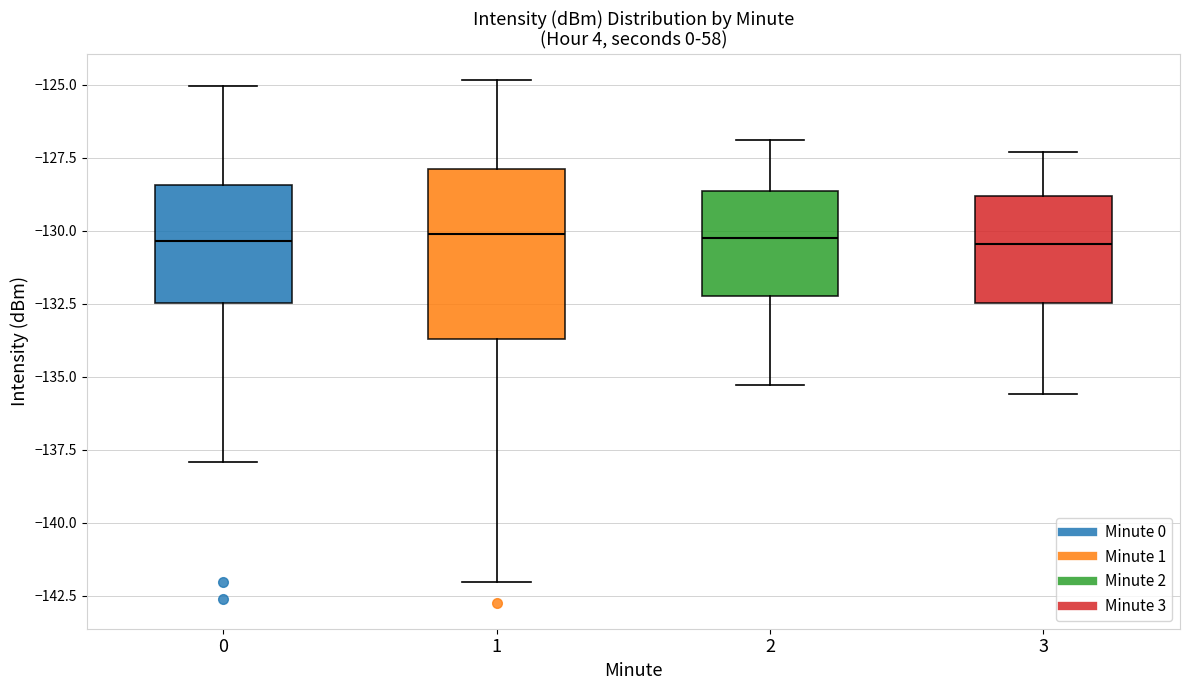

Reading left to right, transcribe this box plot: for each box, give where its median line is, the range the box spans, and where its two whiskers end, as read against the y-axis. The values are not printed on the chart, so give them approximately, as read against the axis.

0: median -130.5, box -132.5 to -128.5, whiskers -138.0 to -125.0
1: median -130.0, box -133.5 to -128.0, whiskers -142.0 to -125.0
2: median -130.0, box -132.0 to -128.5, whiskers -135.5 to -127.0
3: median -130.5, box -132.5 to -129.0, whiskers -135.5 to -127.5